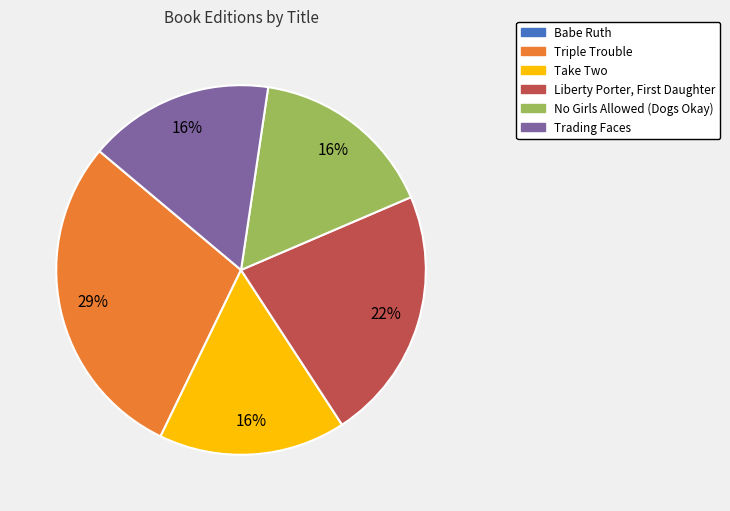

What is the largest slice in the pie chart?

Triple Trouble